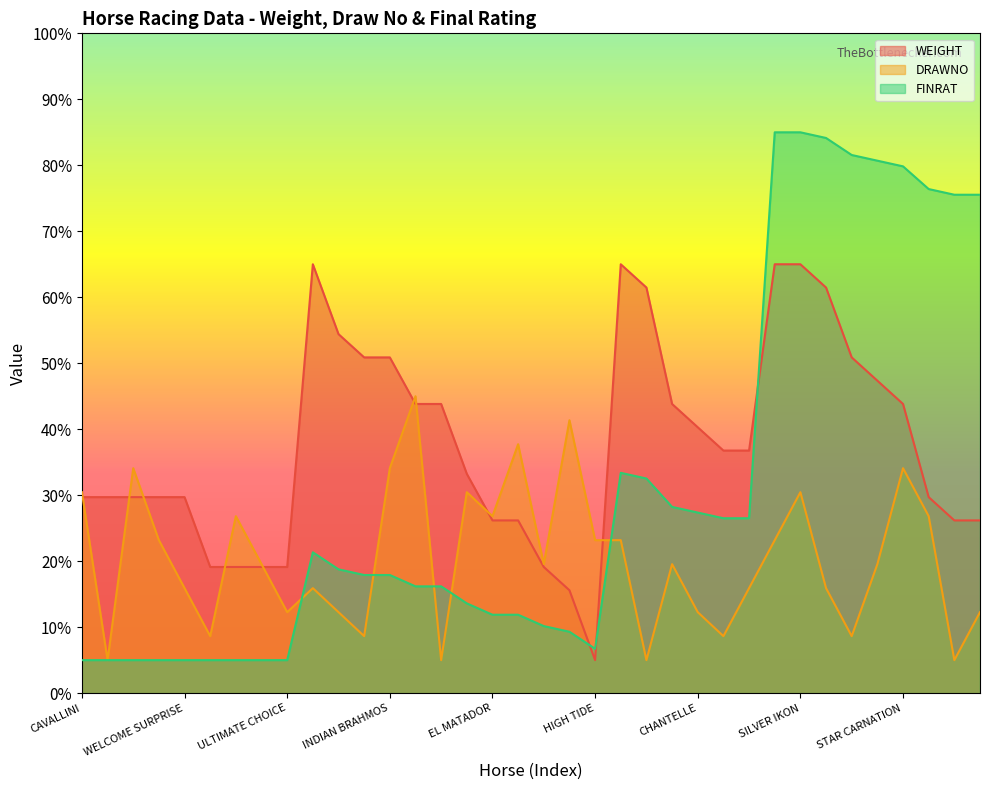

Where do DRAWNO and FINRAT first cross each other?

ULTIMATE CHOICE and WINX